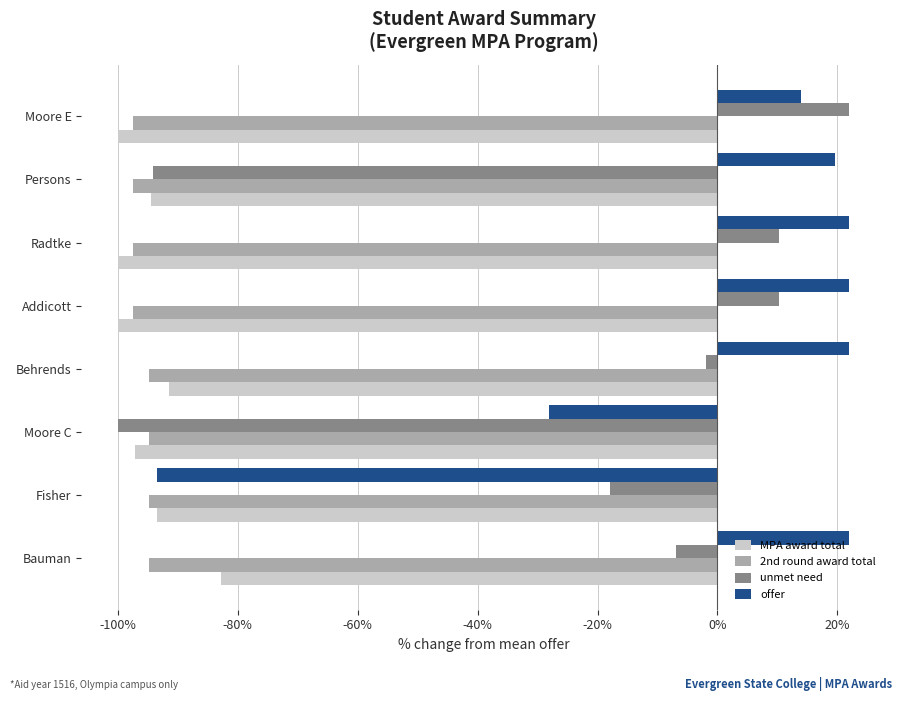

What are all the series names shown in the legend?

MPA award total, 2nd round award total, unmet need, offer